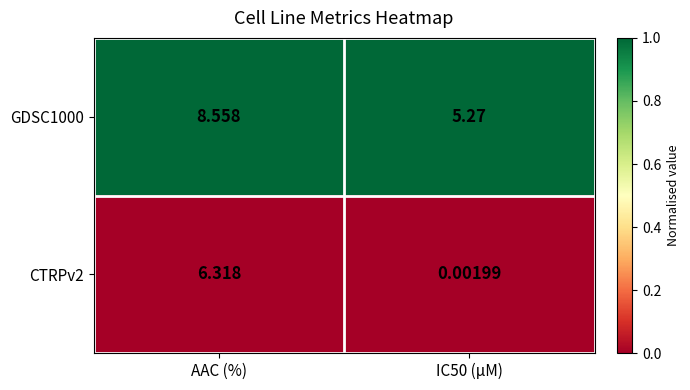

At which label does GDSC1000 first exceed 8?

AAC (%)